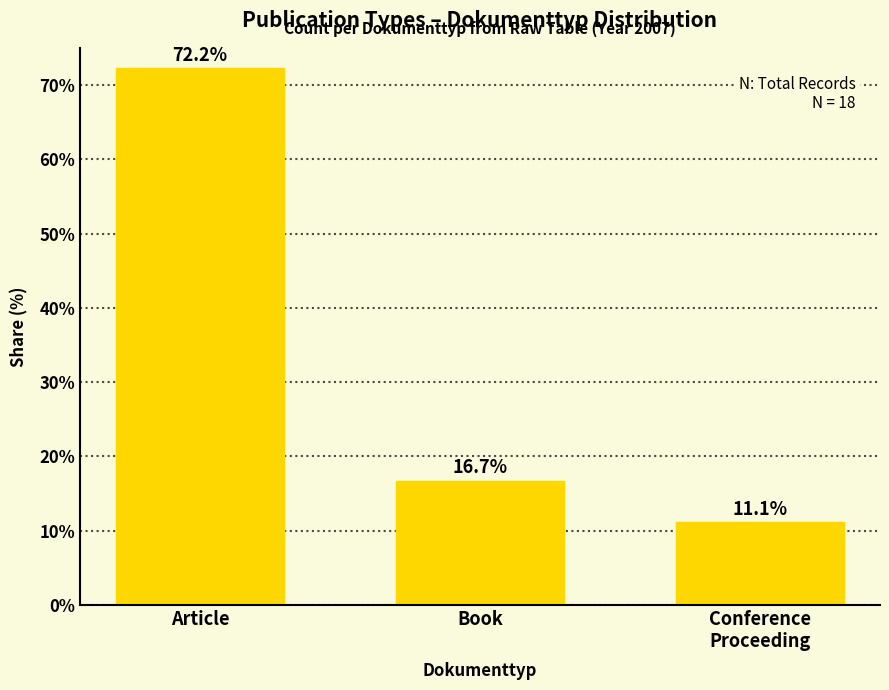

How many distinct data groups are displayed?

1